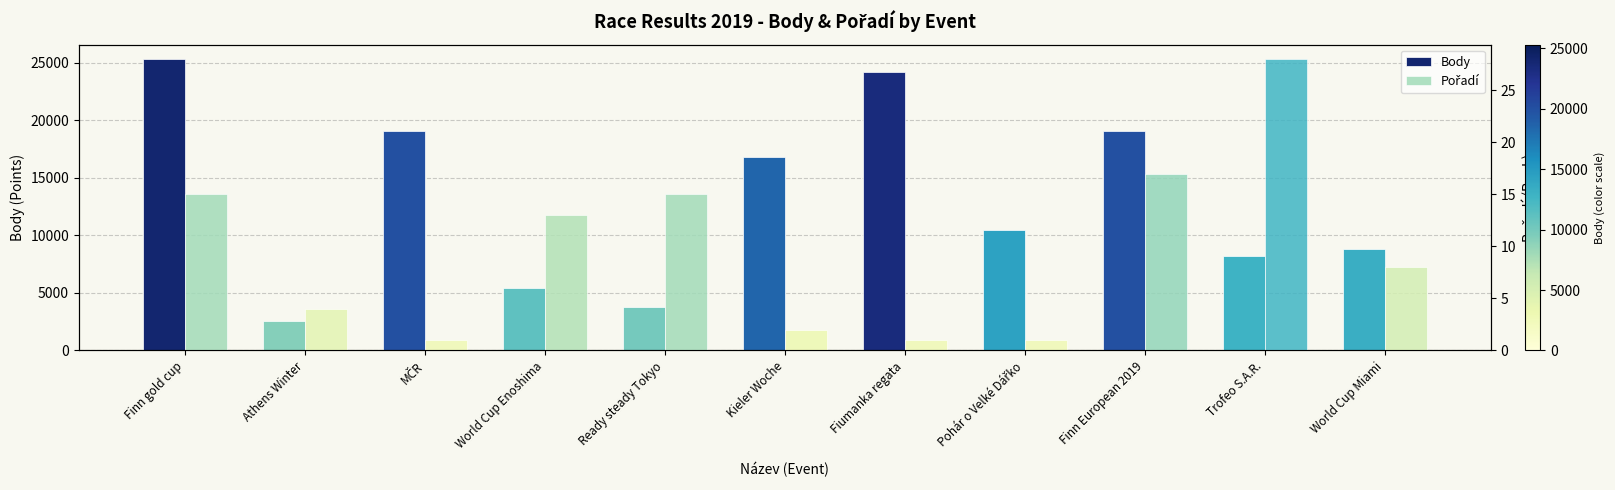

Reading left to right, list all the values displayed in this chart.

Body: 25310	2580	19108	5390	3743	16771	24232	10493	19076	8237	8810
Pořadí: 15	4	1	13	15	2	1	1	17	28	8